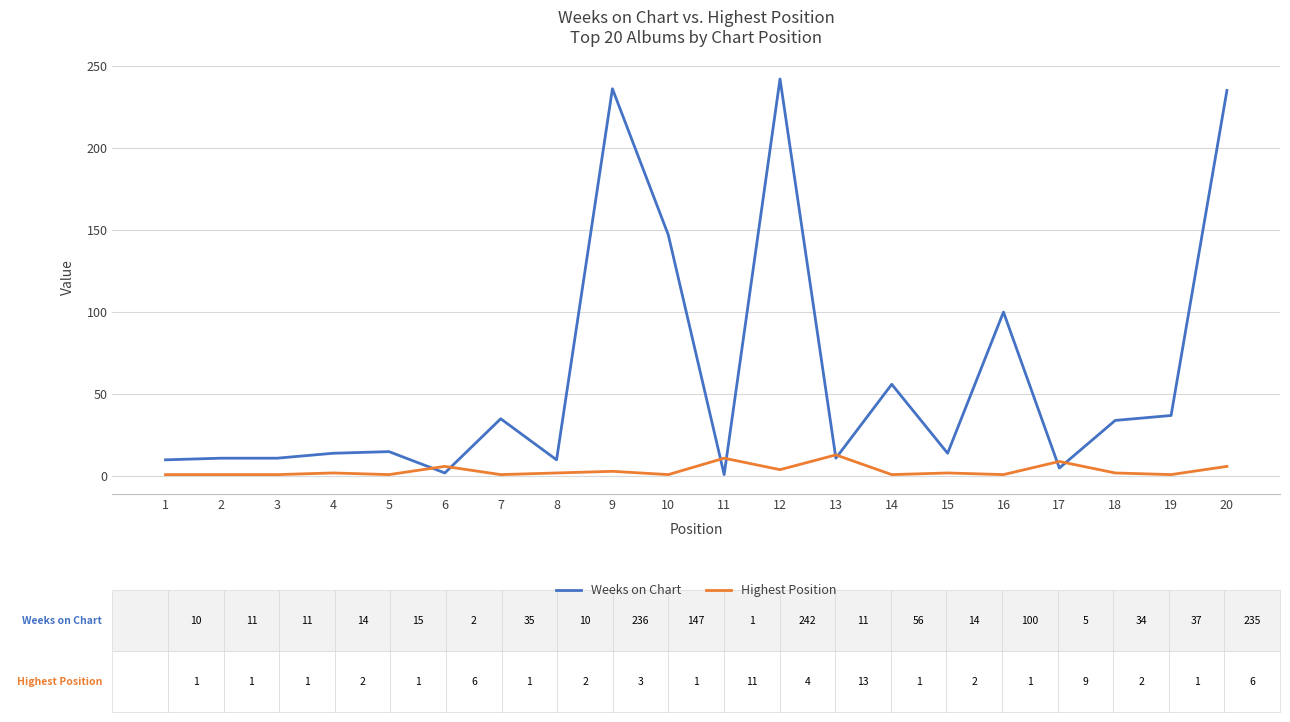

Read the Weeks on Chart value at 13, to the nearest 10.

10